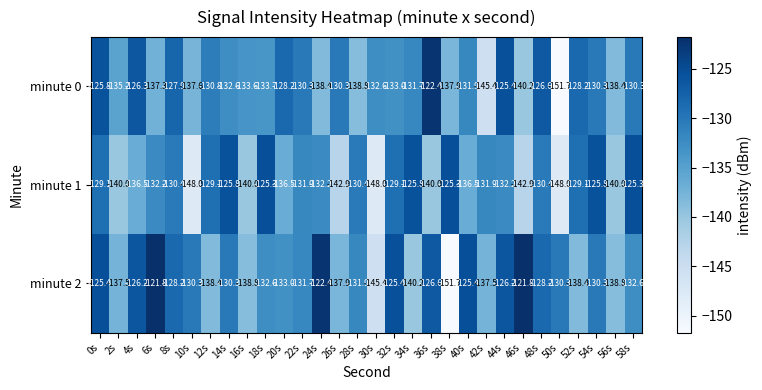

What is the maximum value shown in the chart?

-121.8